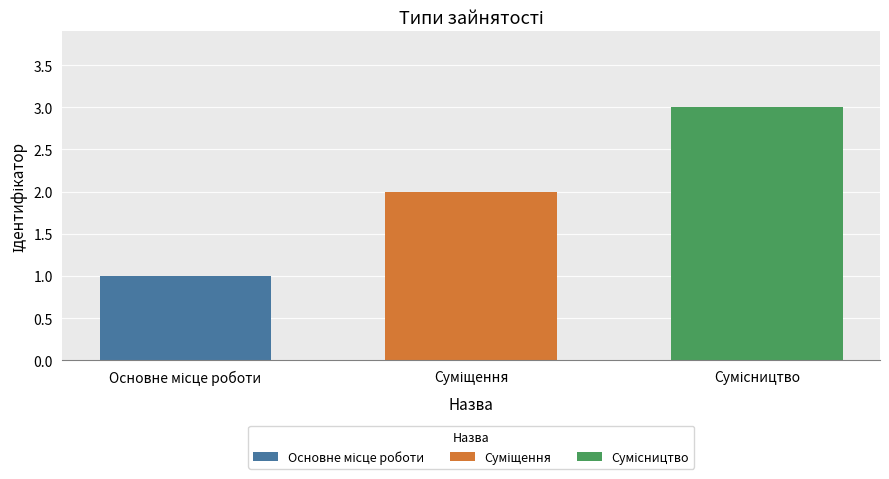

What is the greatest value displayed?

3